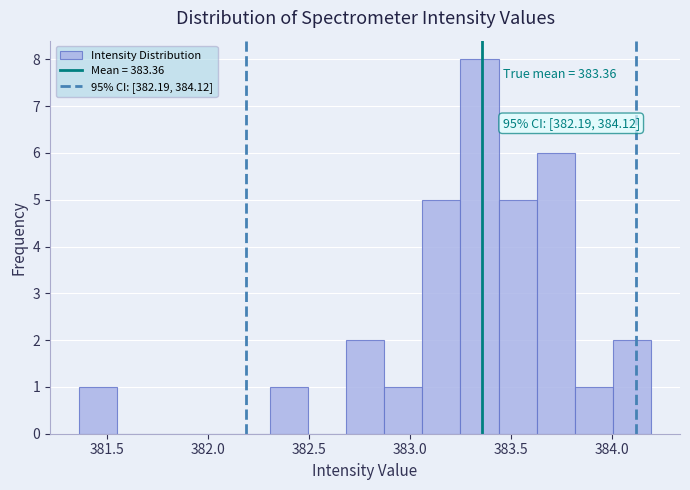

Around what value on the x-axis is the tallest bar? Give the approximate position of its centre, as read against the axis.

383.35